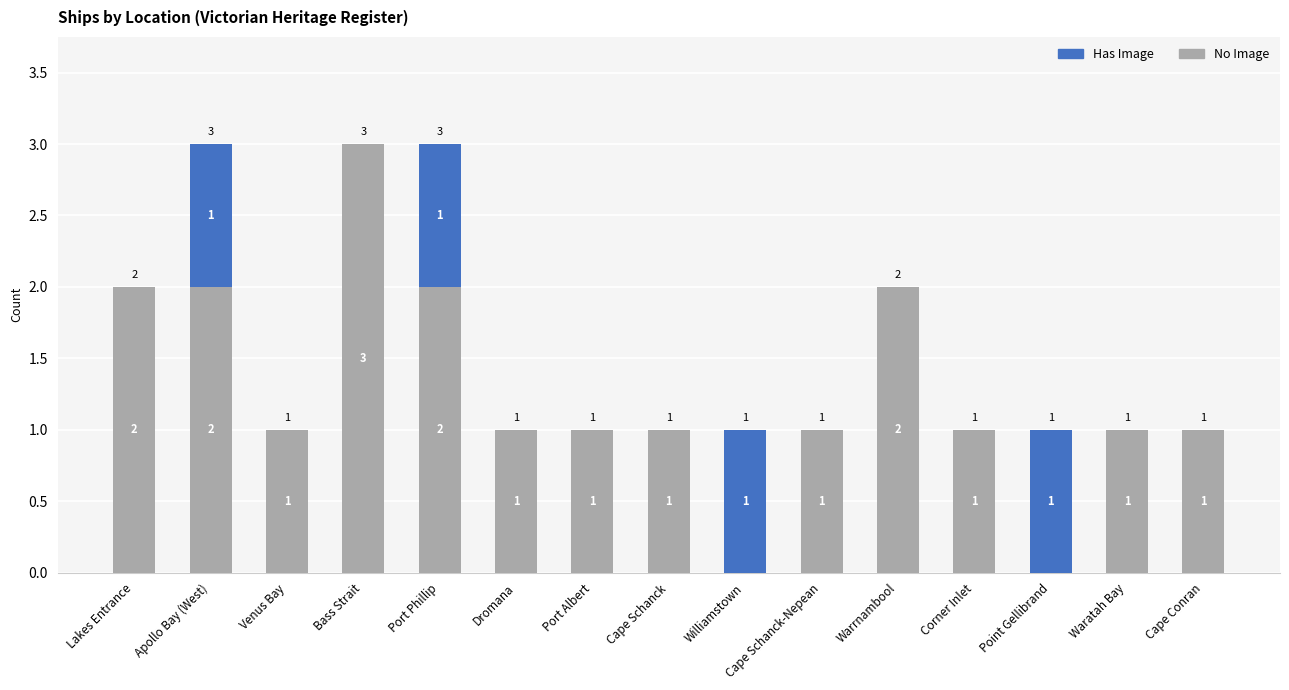

Where does the No Image series first go above 1?

Lakes Entrance